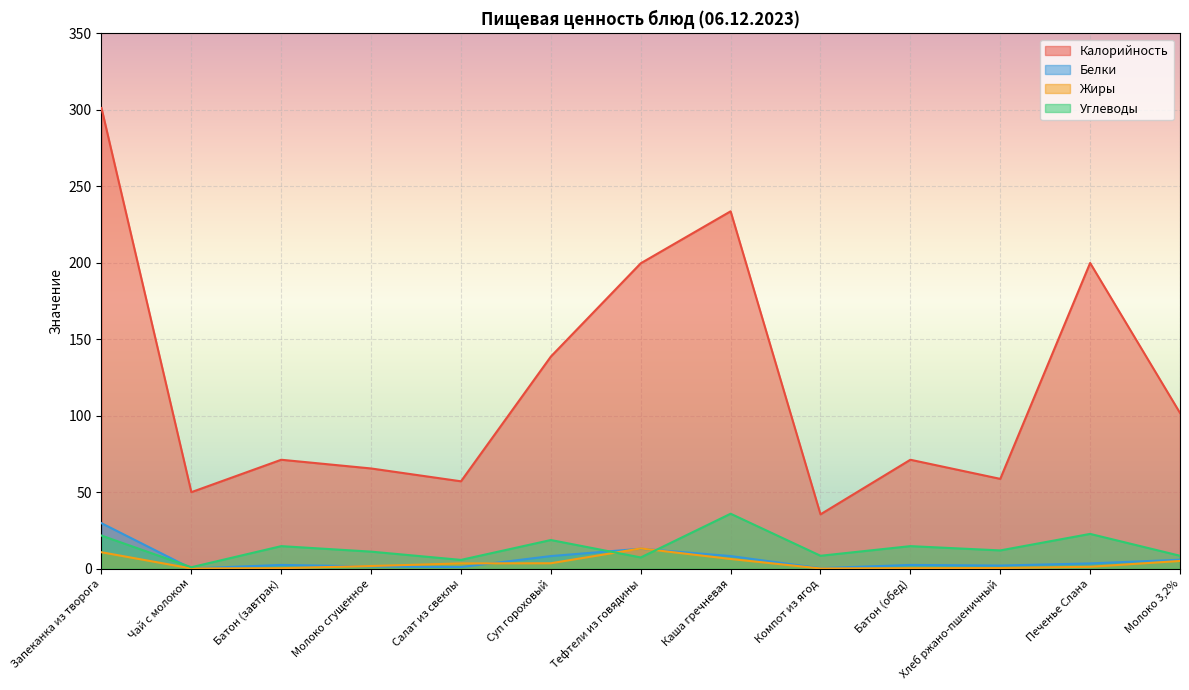

What is the total value across all series at Батон (обед)?

88.6